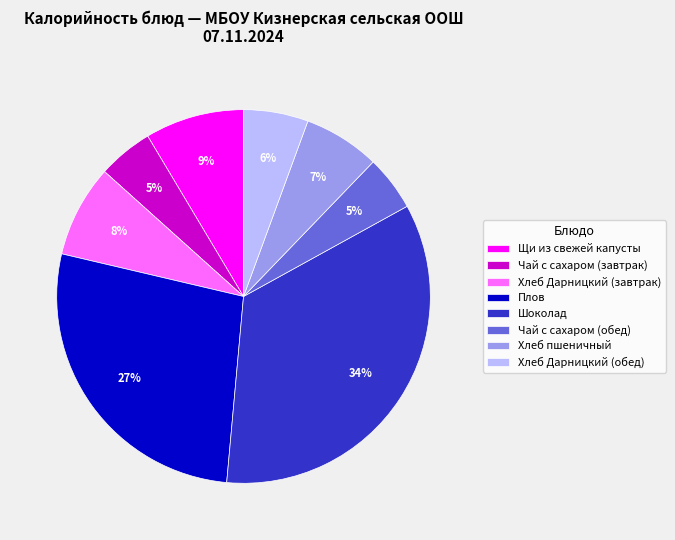

Count the number of slices in the pie.

8